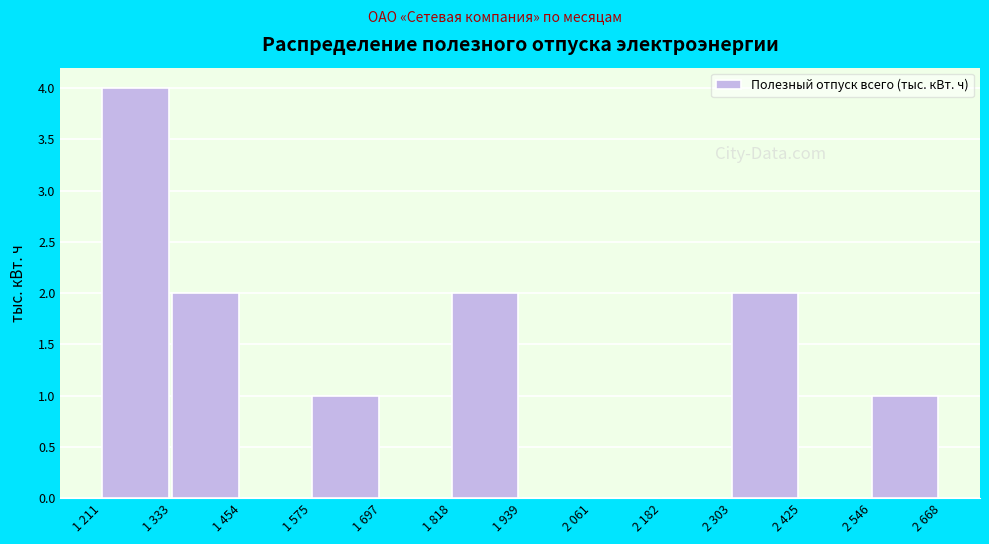

Reading right to left, extract all data points from this chart.

2 546=1	2 425=0	2 303=2	2 182=0	2 061=0	1 939=0	1 818=2	1 697=0	1 575=1	1 454=0	1 333=2	1 211=4